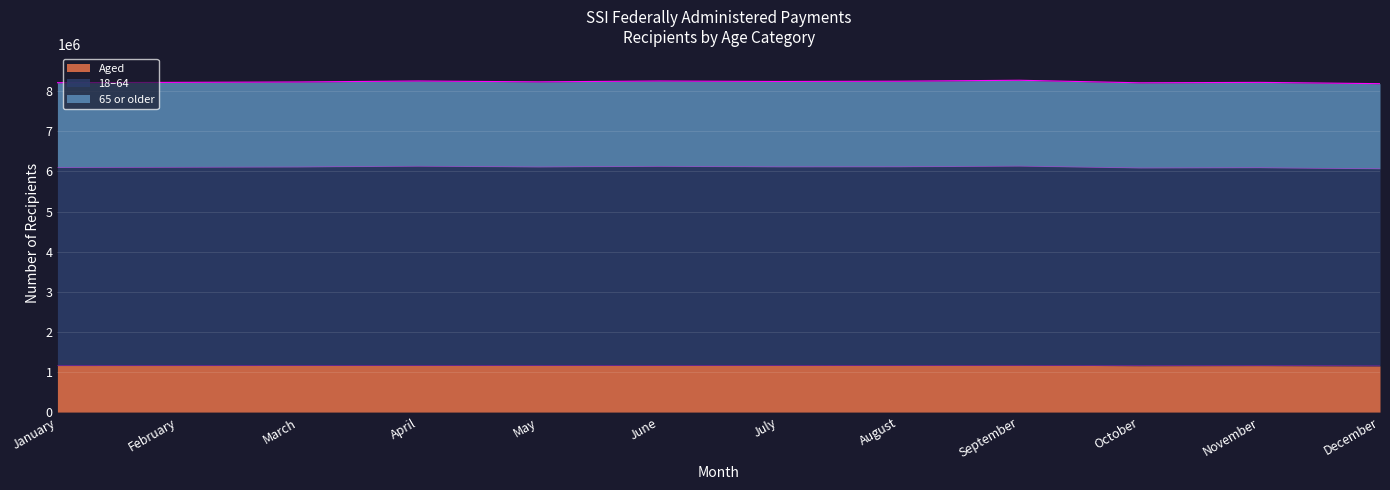

True or false: Aged has a value of 427358 at October.

False